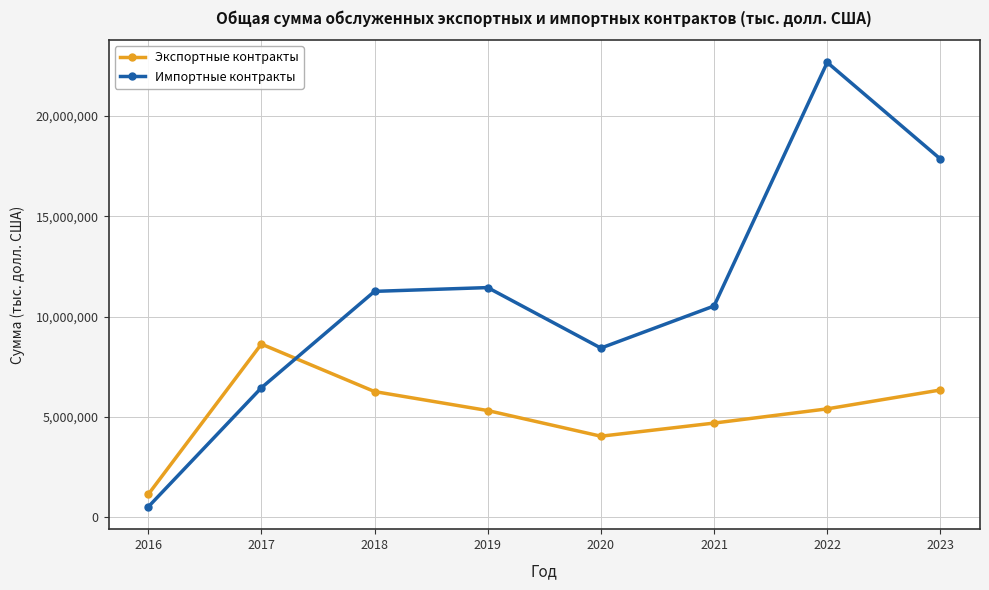

True or false: Импортные контракты and Экспортные контракты intersect in this chart.

True